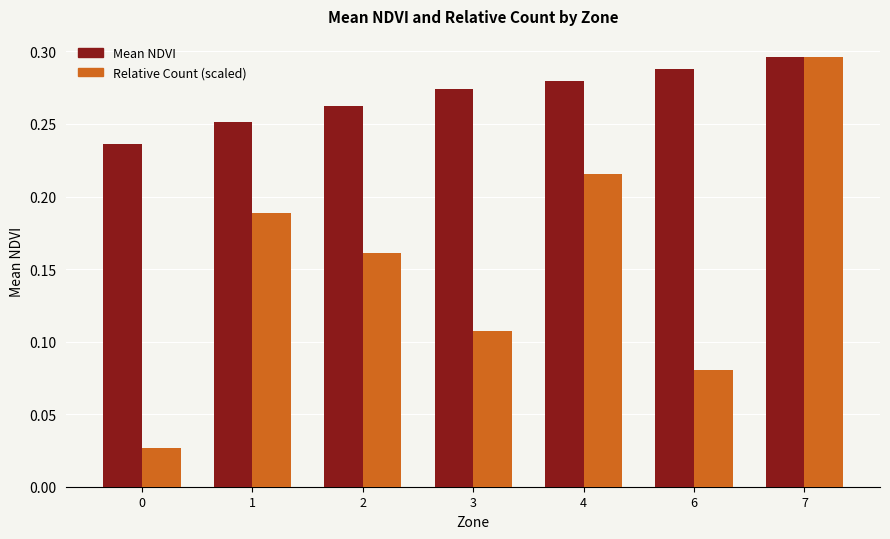

Between 3 and 4, which series saw the biggest shift?

Relative Count (scaled)